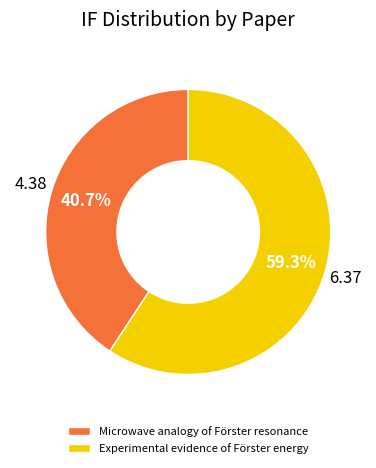

Which category has the biggest portion of the pie?

Experimental evidence of Förster energy